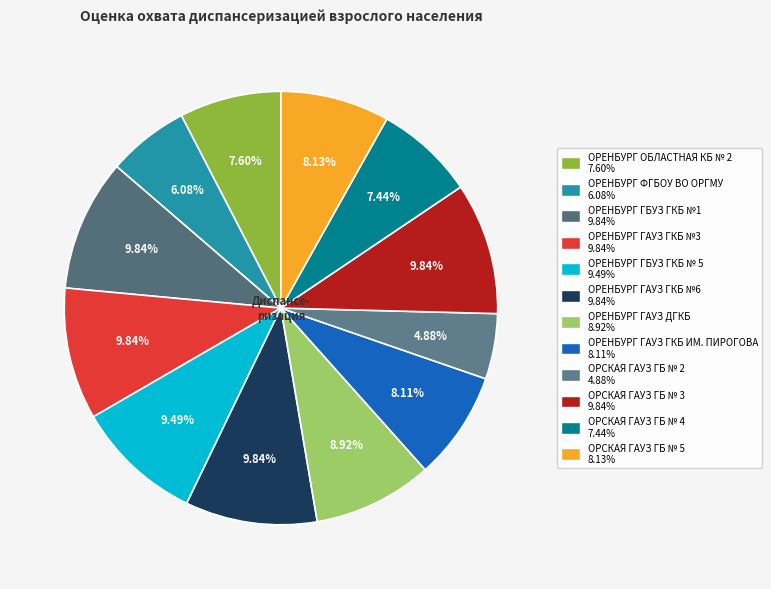

True or false: ОРЕНБУРГ ГАУЗ ГКБ №6 accounts for 10% of the total.

True